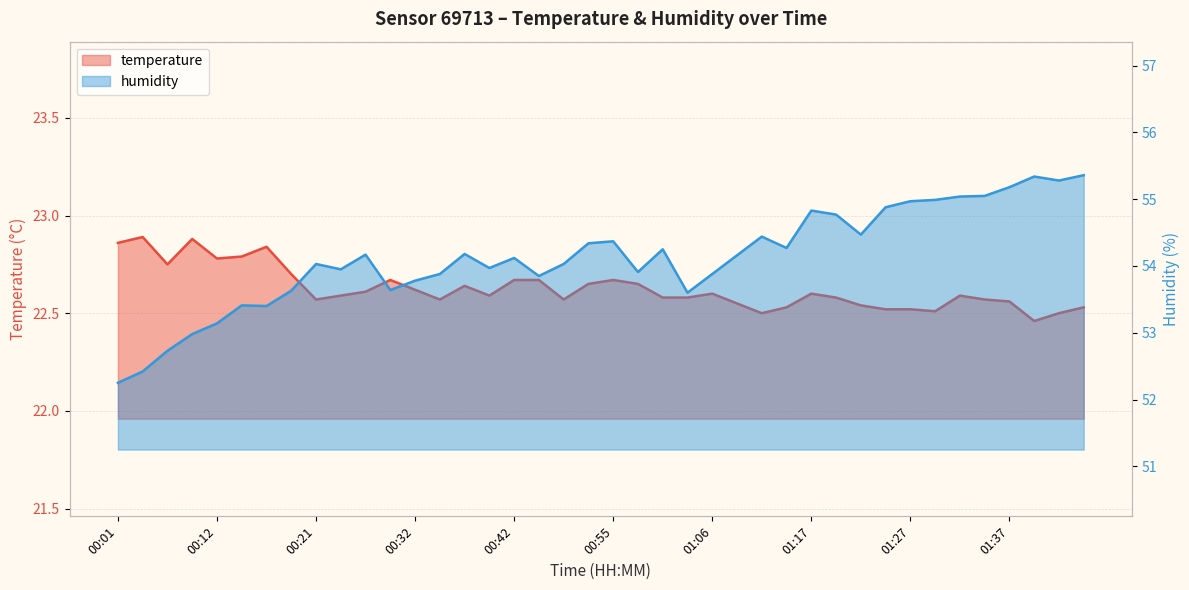

What is the spread (max minus min) of values at 01:00?

31.7